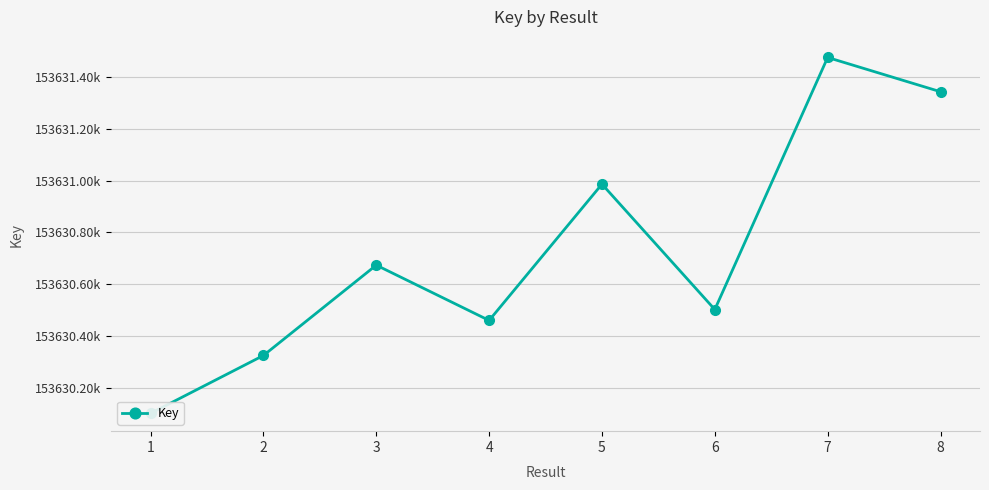

What is the value of the 1st point from the left?

153630103